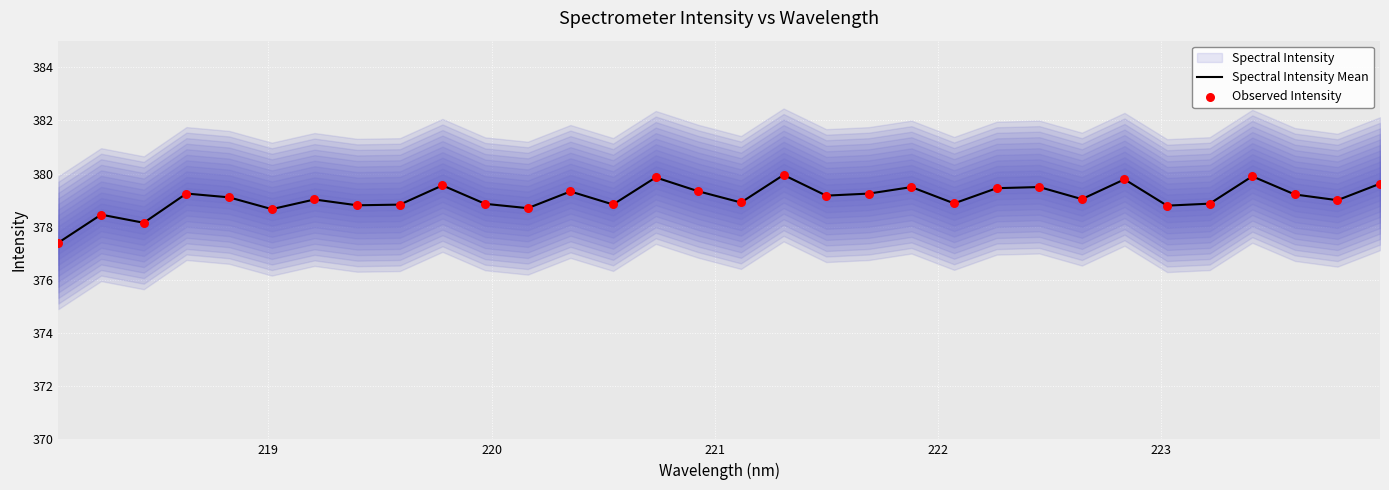

Which series has the largest total across all categories?

Spectral Intensity Mean